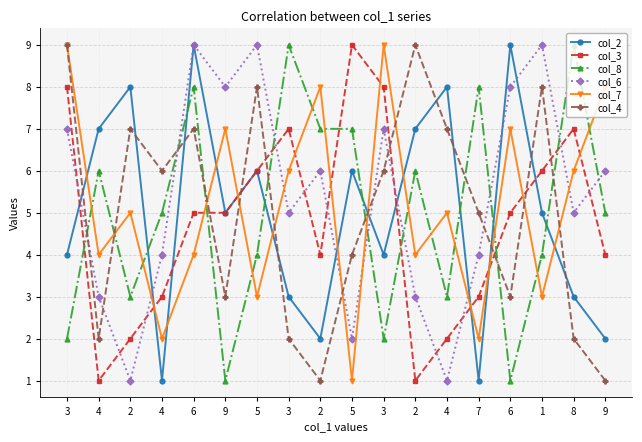

How many lines are shown in the chart?

6